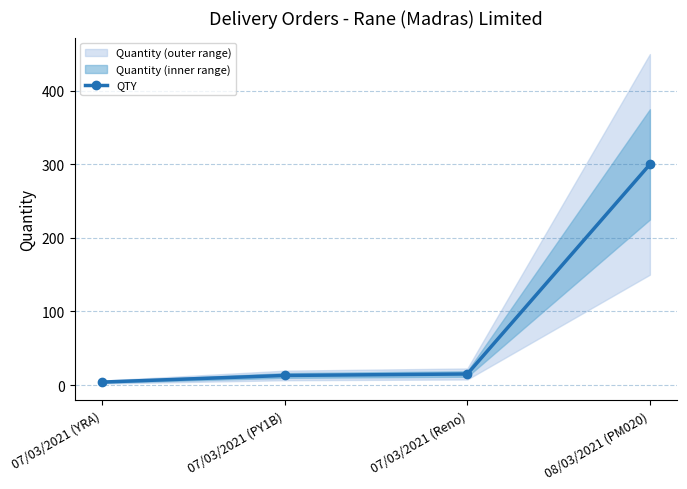

Between 07/03/2021 (YRA) and 07/03/2021 (PY1B), which is larger?

07/03/2021 (PY1B)